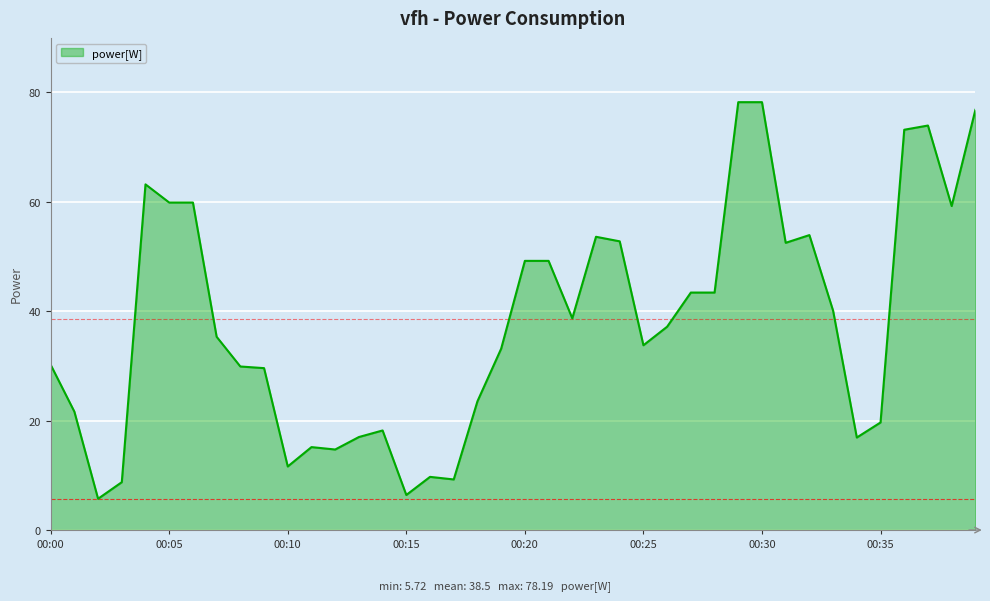

What is the difference between the maximum and minimum values?

72.5